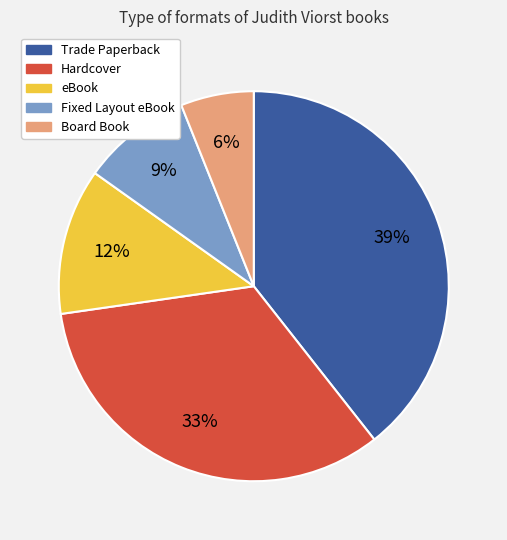

Is it true that Board Book is 6% of the pie?

True